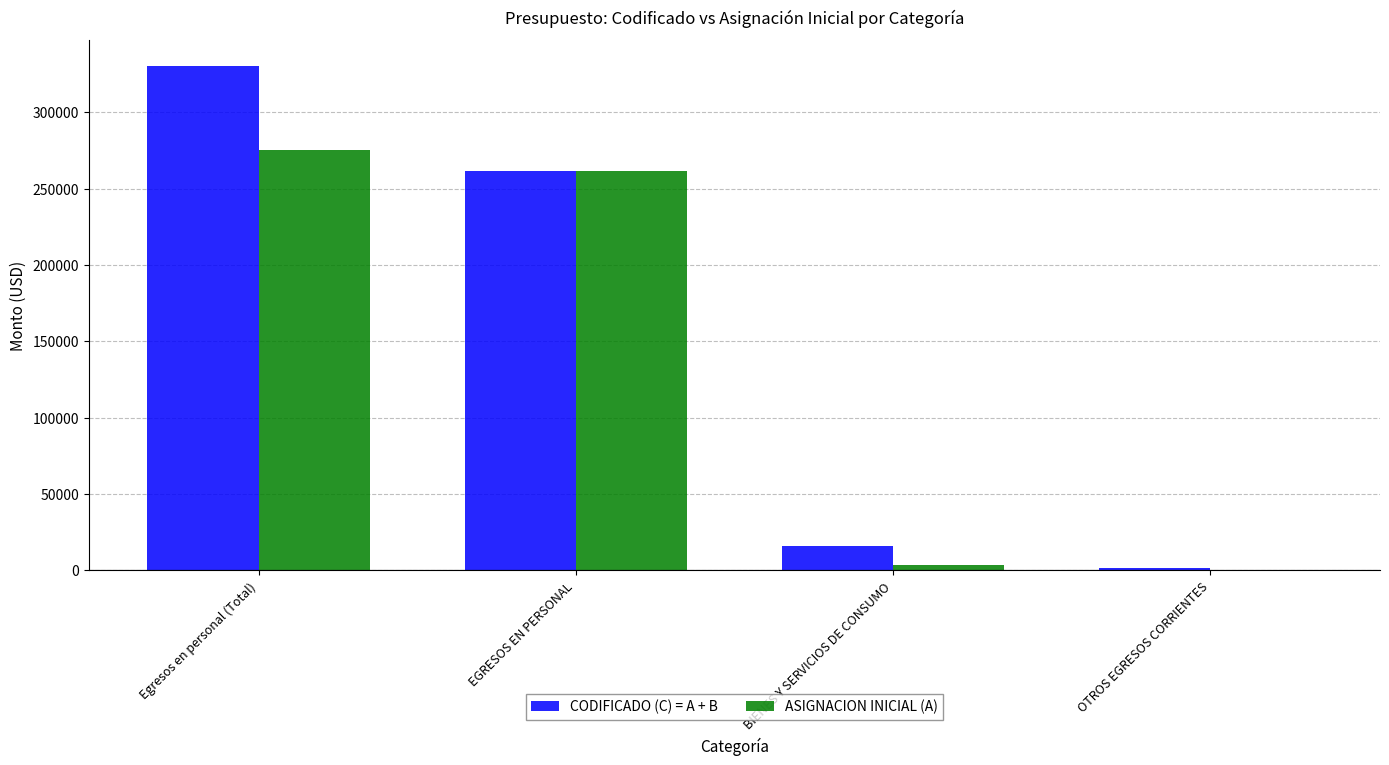

True or false: CODIFICADO (C) = A + B has a value of 330572.8 at Egresos en personal (Total).

True